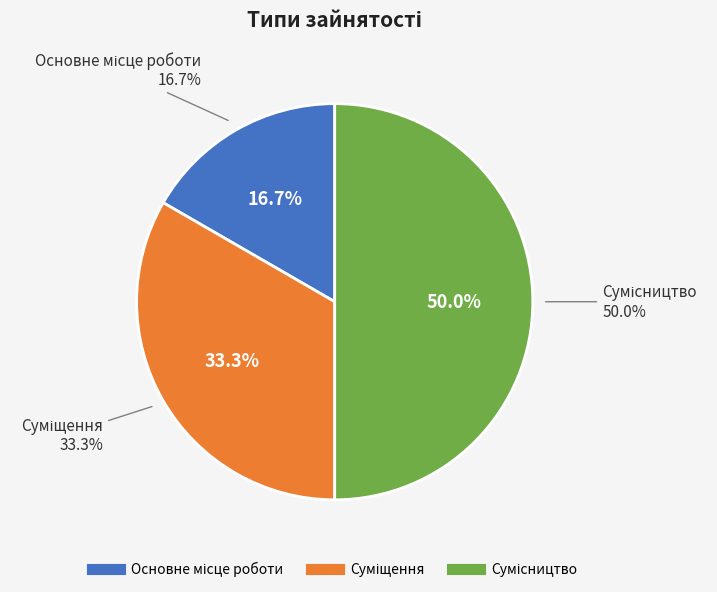

Which slice is the largest?

Сумісництво